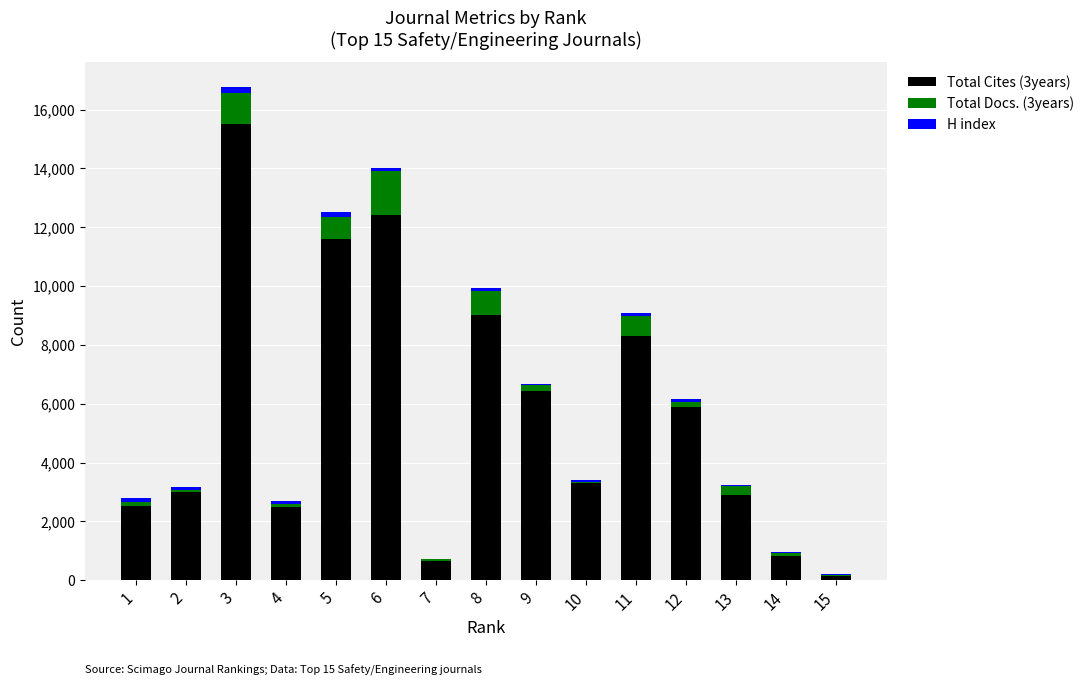

The value of Total Cites (3years) at 4 is 2500. True or false?

True